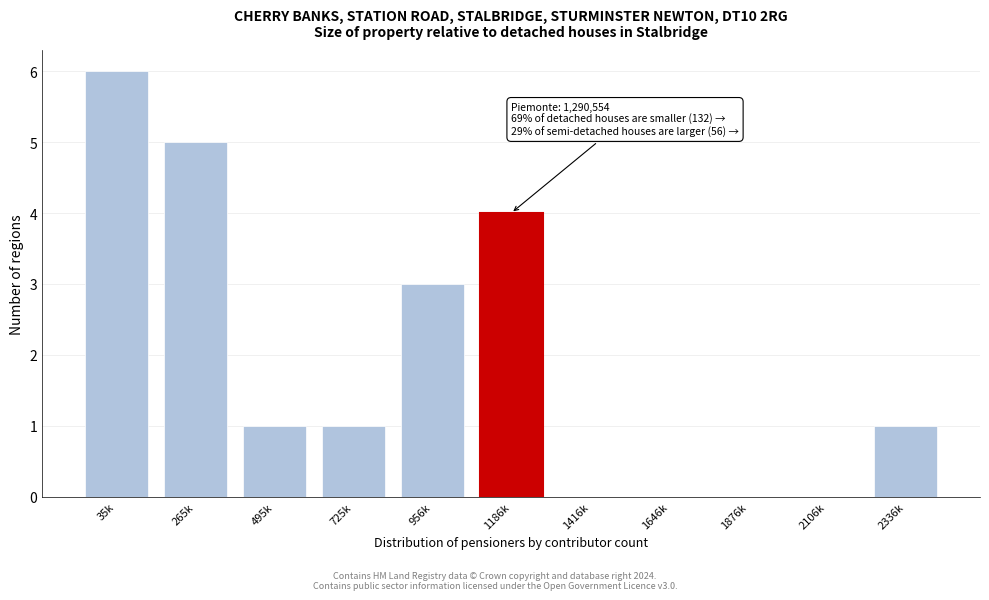

Reading left to right, extract all data points from this chart.

35k=6	265k=5	495k=1	725k=1	956k=3	1186k=4	1416k=0	1646k=0	1876k=0	2106k=0	2336k=1